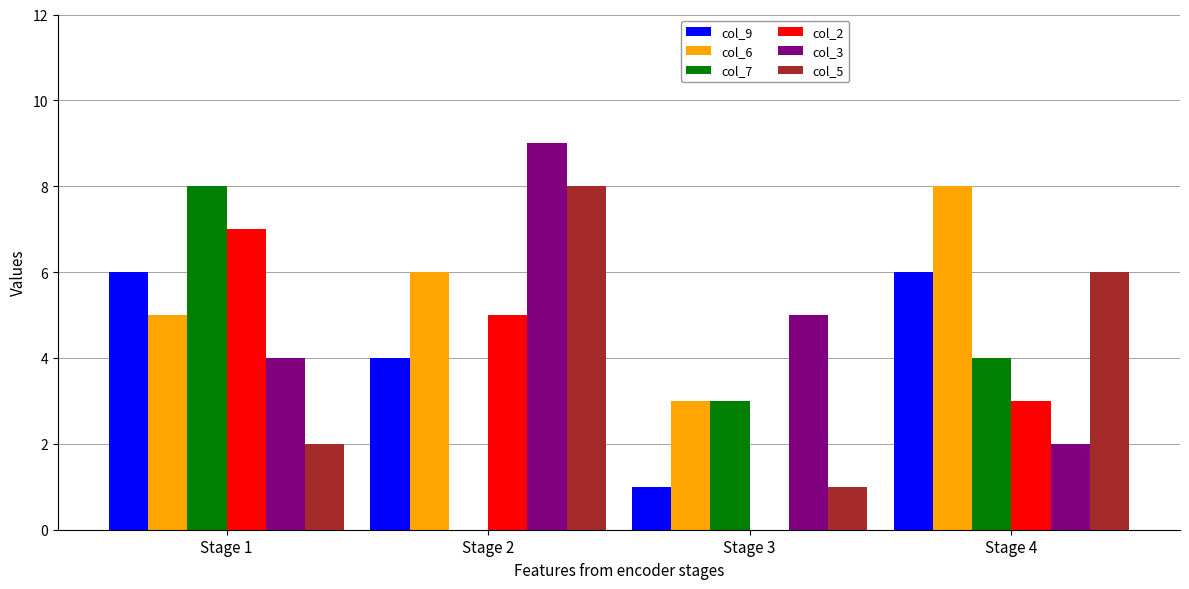

Between Stage 2 and Stage 4, which series saw the biggest shift?

col_3